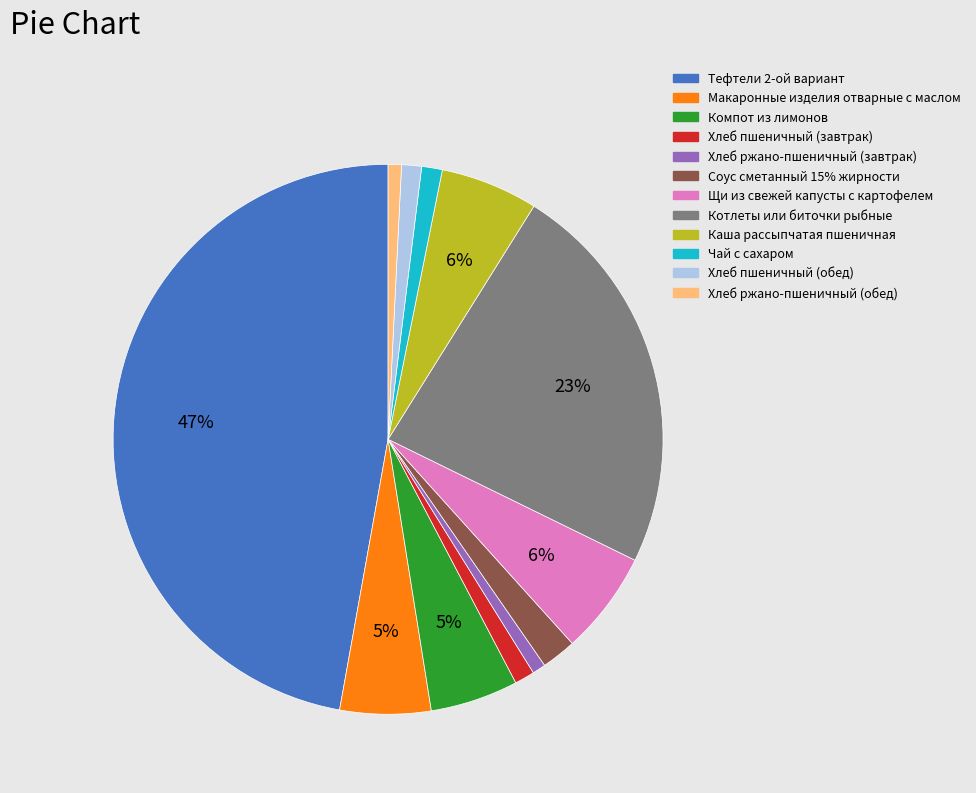

How many segments does this pie chart have?

12